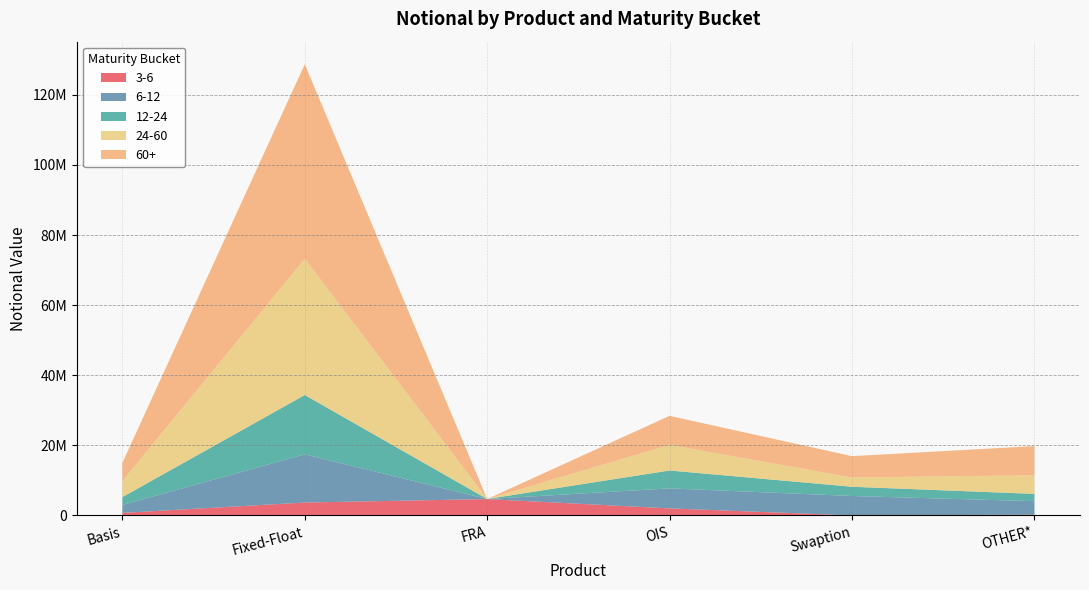

What is the sum of the 6-12 values at OIS and OTHER*?

9568152